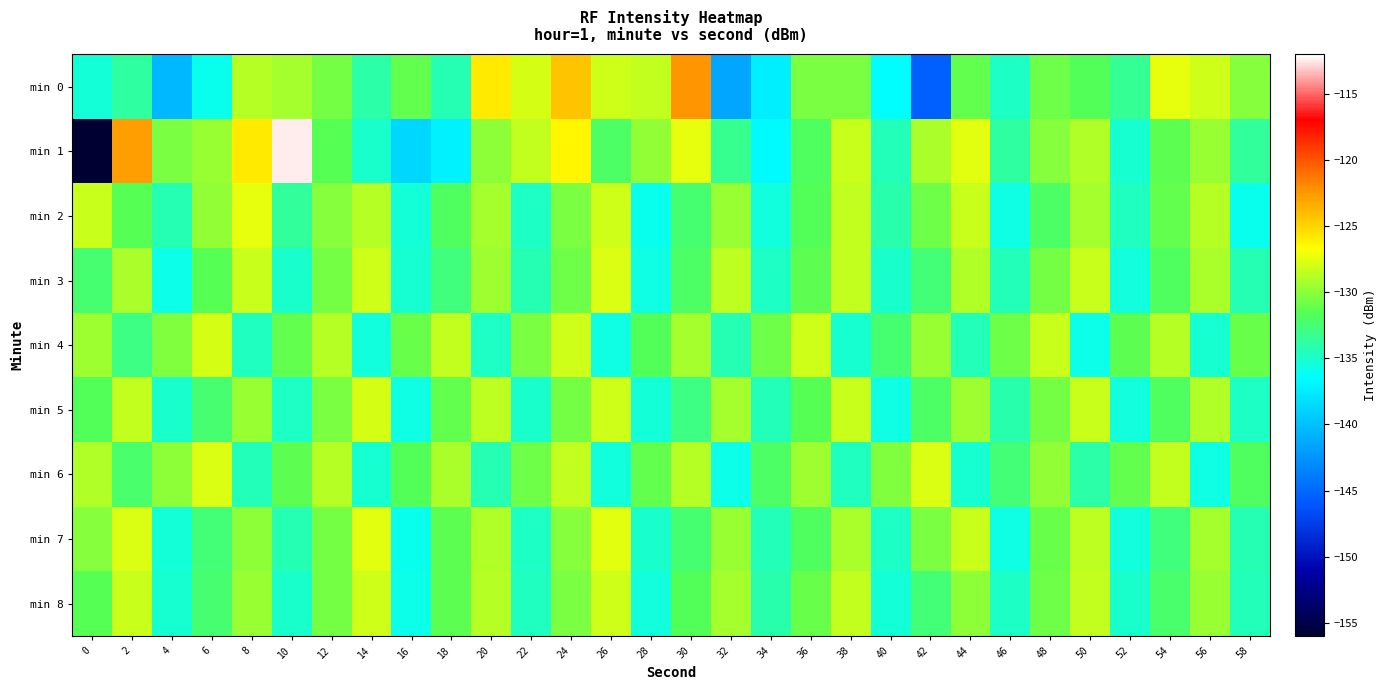

Which series has the largest range (max minus min)?

min 1